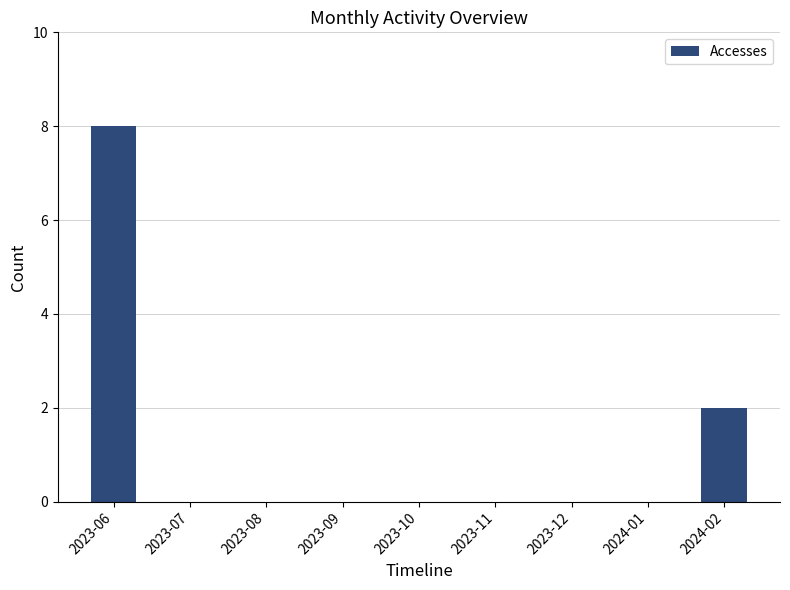

Reading left to right, transcribe all the data shown in this chart.

2023-06=8	2023-07=0	2023-08=0	2023-09=0	2023-10=0	2023-11=0	2023-12=0	2024-01=0	2024-02=2